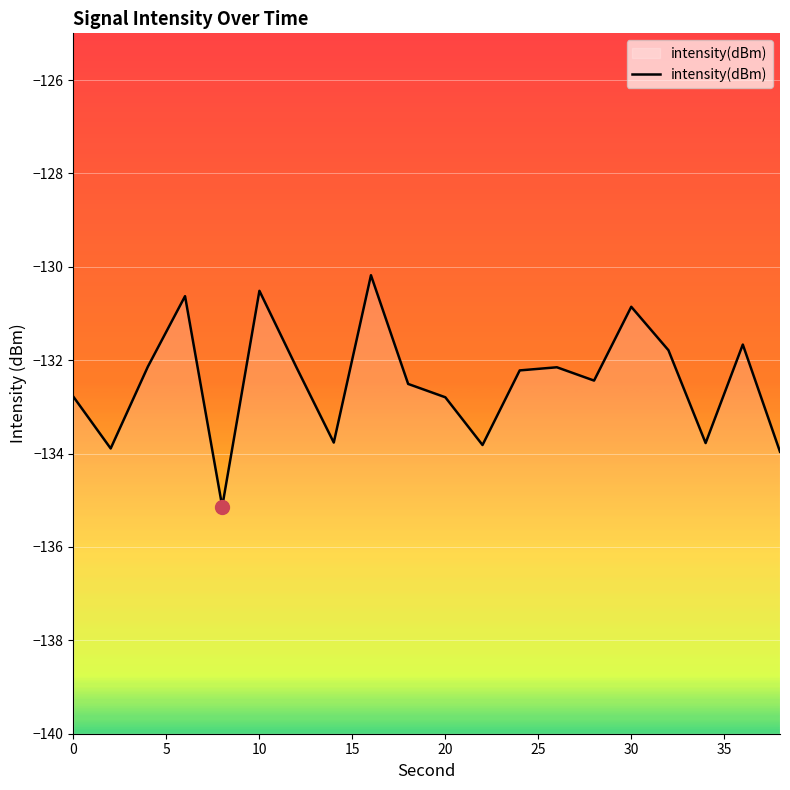

What is the greatest value displayed?

-130.2